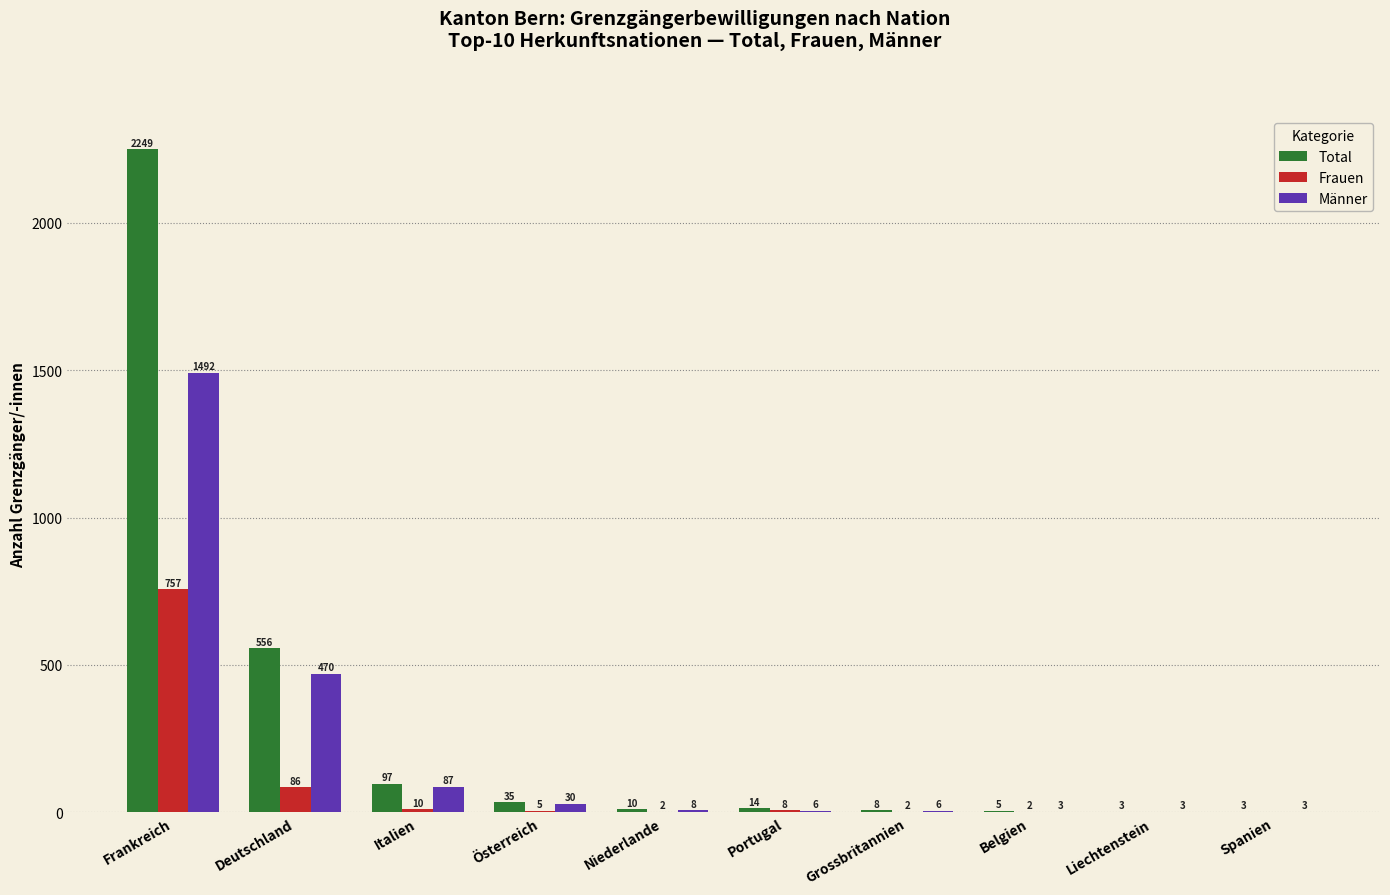

Reading left to right, extract all data points from this chart.

Total: 2249	556	97	35	10	14	8	5	3	3
Frauen: 757	86	10	5	2	8	2	2	0	0
Männer: 1492	470	87	30	8	6	6	3	3	3